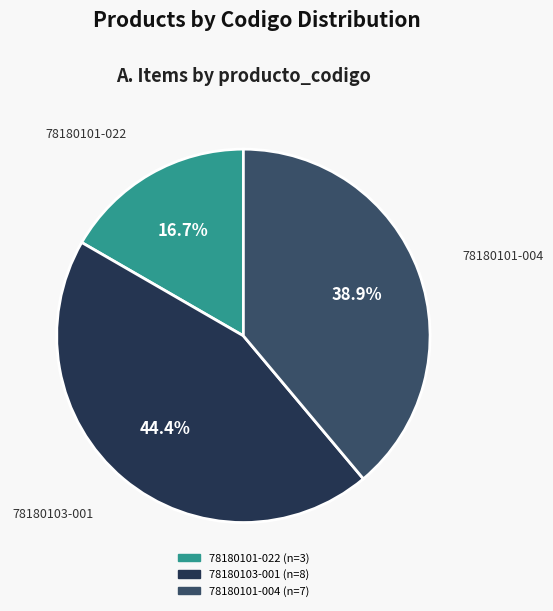

To the nearest percent, what is the combined percentage of 78180101-022 and 78180101-004?

56%